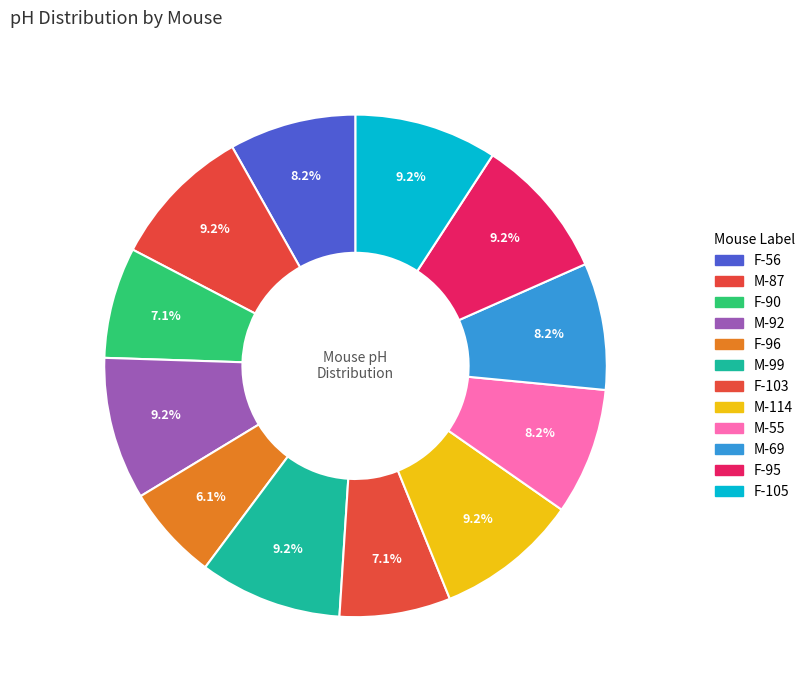

How many segments does this pie chart have?

12